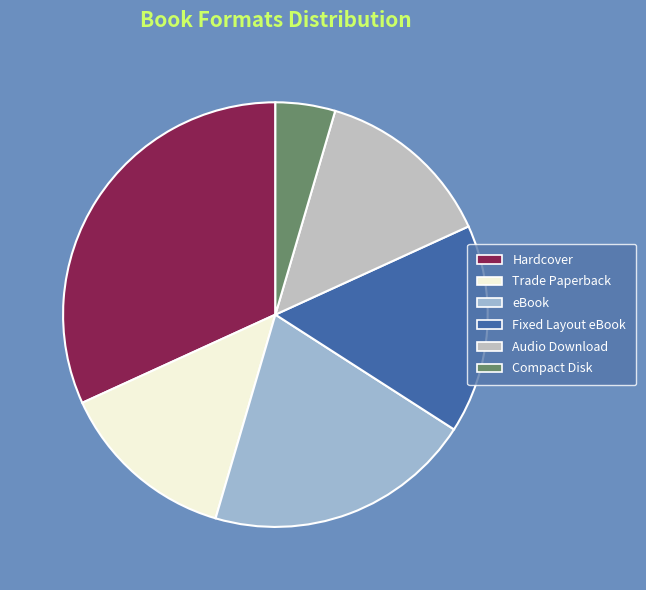

Is Trade Paperback the majority of the pie?

No